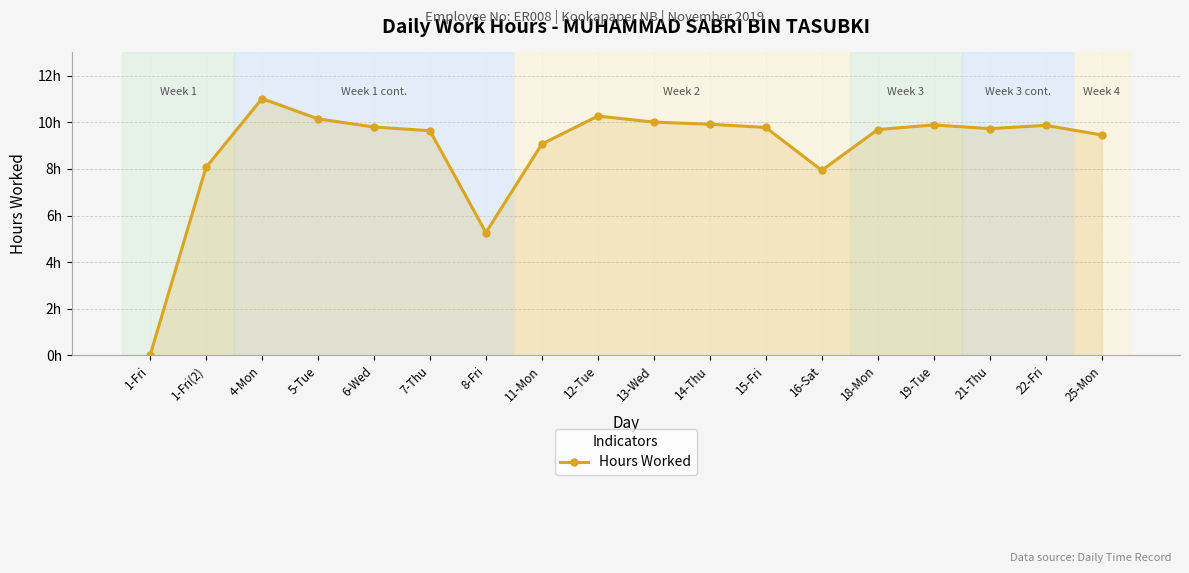

Does the chart have visible grid lines?

Yes